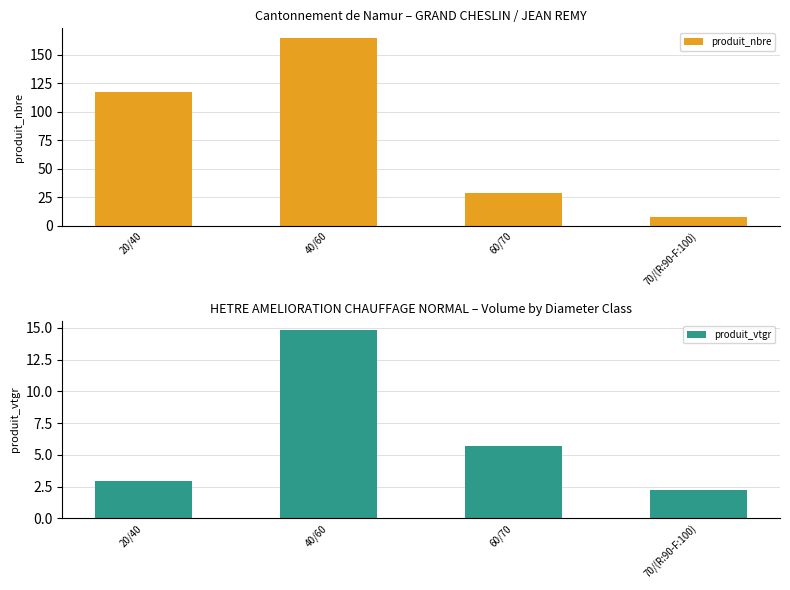

What is the difference between the maximum and minimum values in the produit_vtgr series?

12.6